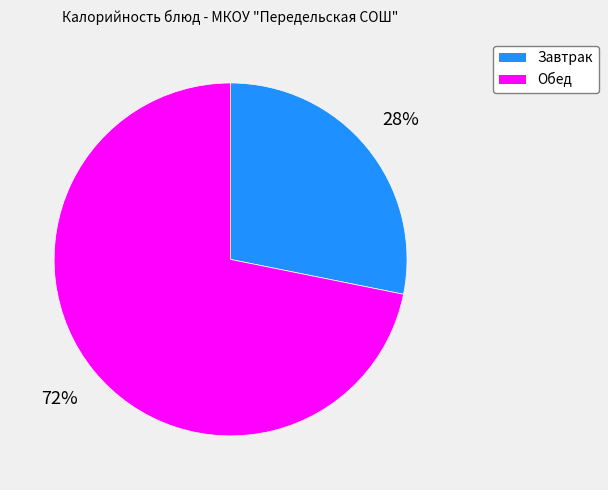

What percentage is the Завтрак slice, to the nearest percent?

28%